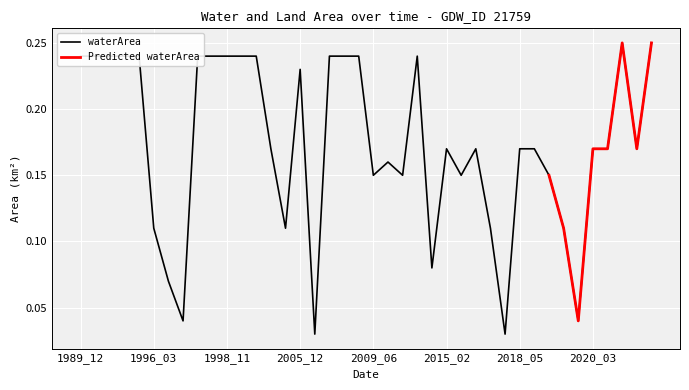

Is it true that waterArea equals 0.3 at 2005_12?

False